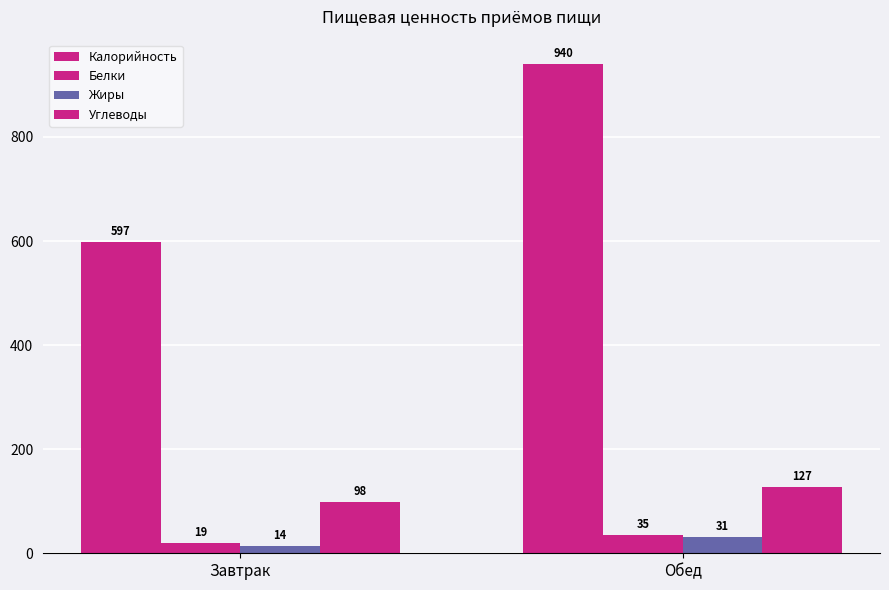

How many values in the Жиры series are below 31?

1